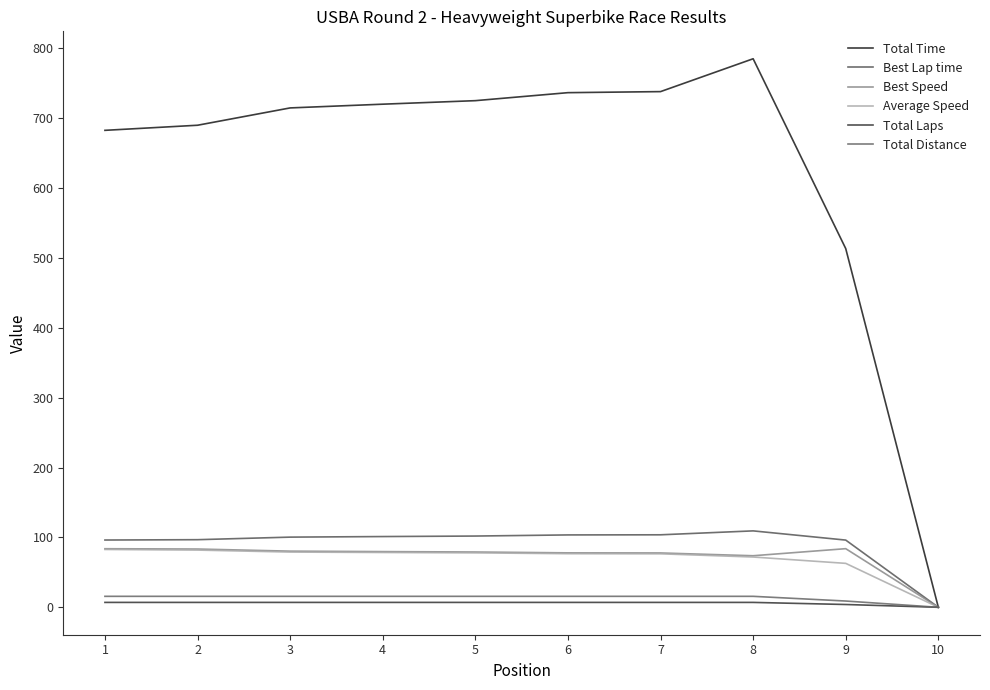

Reading right to left, extract all data points from this chart.

Total Time: 0.0	513.4	785.1	738.1	736.6	725.2	720.1	714.8	690.0	682.7
Best Lap time: 0.0	96.2	109.4	103.8	103.6	102.0	101.3	100.4	96.8	96.3
Best Speed: 0.0	83.9	73.8	77.8	77.9	79.1	79.7	80.4	83.4	83.8
Average Speed: 0.0	62.9	72.0	76.5	76.7	77.9	78.5	79.0	81.9	82.8
Total Laps: 0.0	4.0	7.0	7.0	7.0	7.0	7.0	7.0	7.0	7.0
Total Distance: 0.0	9.0	15.7	15.7	15.7	15.7	15.7	15.7	15.7	15.7